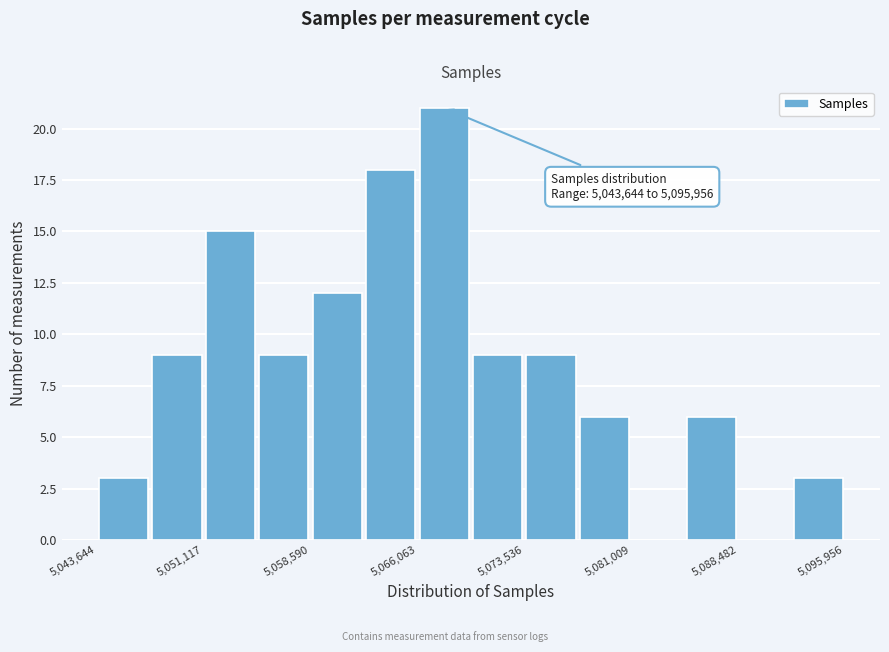

Read against the x-axis, roughly where is the centre of the tallest bar?

5068000